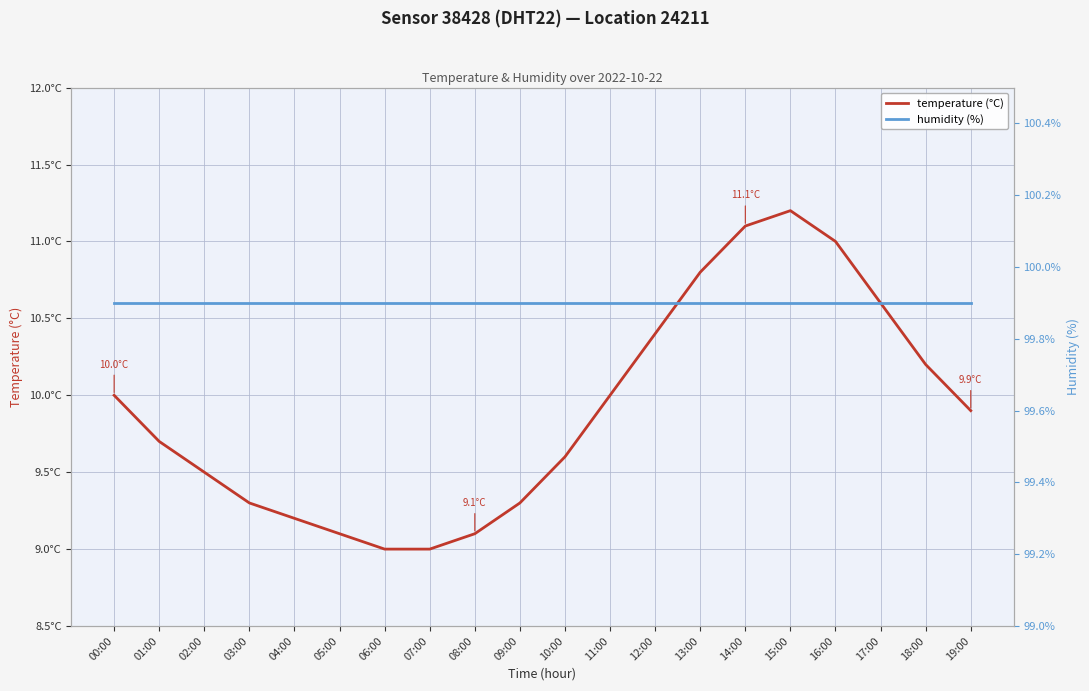

Rank the series at 02:00 from highest to lowest value.

humidity, temperature